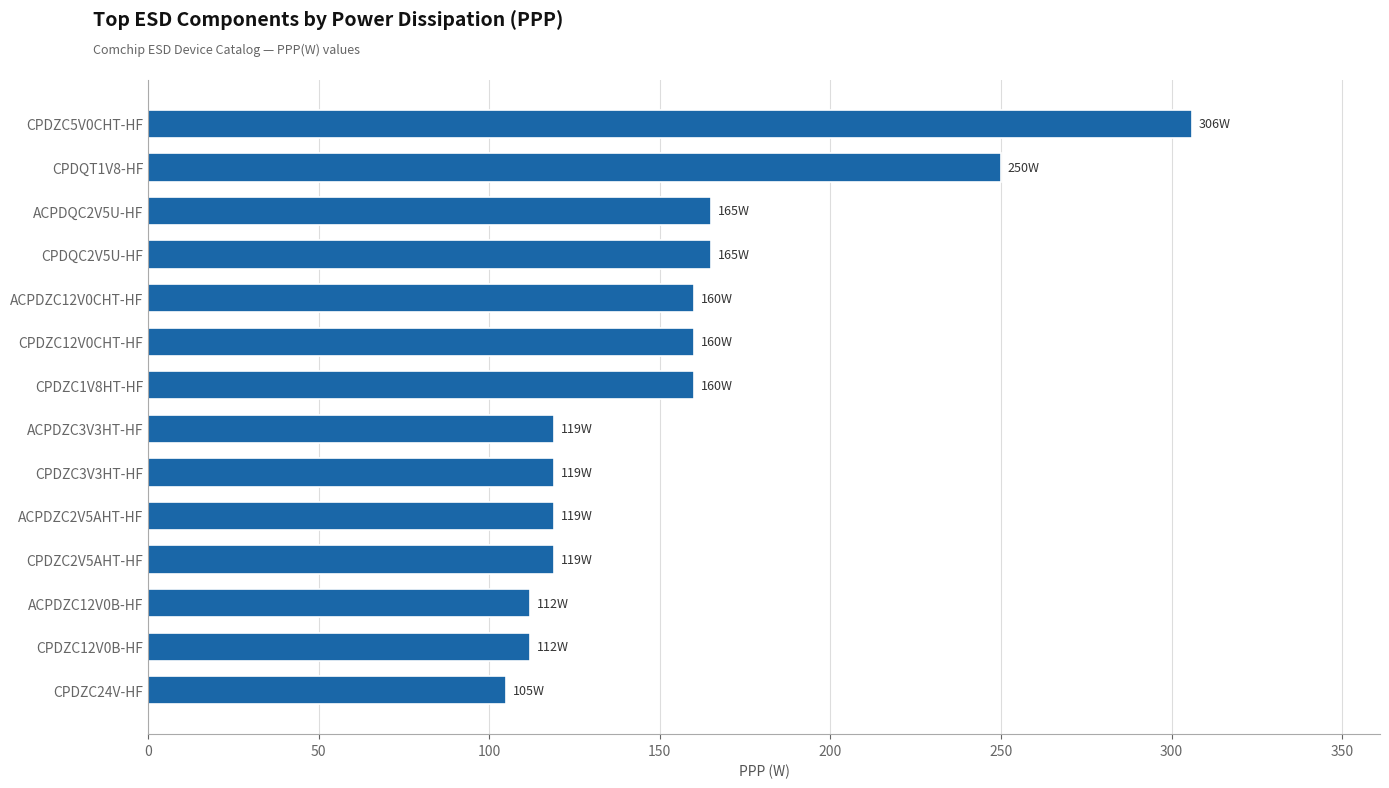

Reading bottom to top, transcribe all the data shown in this chart.

CPDZC24V-HF=105	CPDZC12V0B-HF=112	ACPDZC12V0B-HF=112	CPDZC2V5AHT-HF=119	ACPDZC2V5AHT-HF=119	CPDZC3V3HT-HF=119	ACPDZC3V3HT-HF=119	CPDZC1V8HT-HF=160	CPDZC12V0CHT-HF=160	ACPDZC12V0CHT-HF=160	CPDQC2V5U-HF=165	ACPDQC2V5U-HF=165	CPDQT1V8-HF=250	CPDZC5V0CHT-HF=306